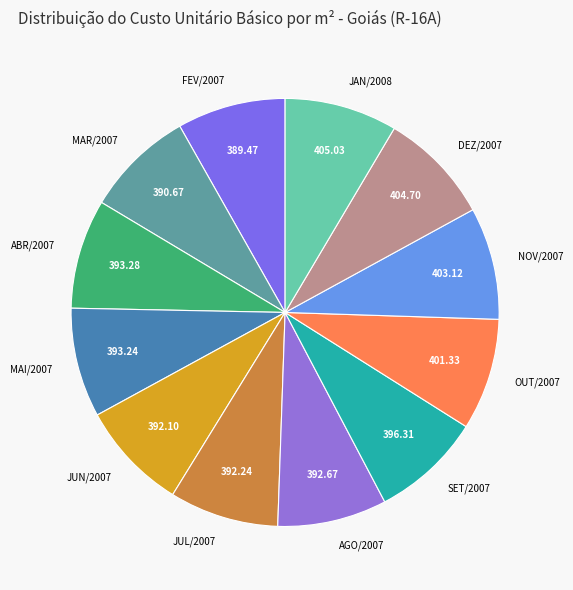

How many slices are in this pie chart?

12